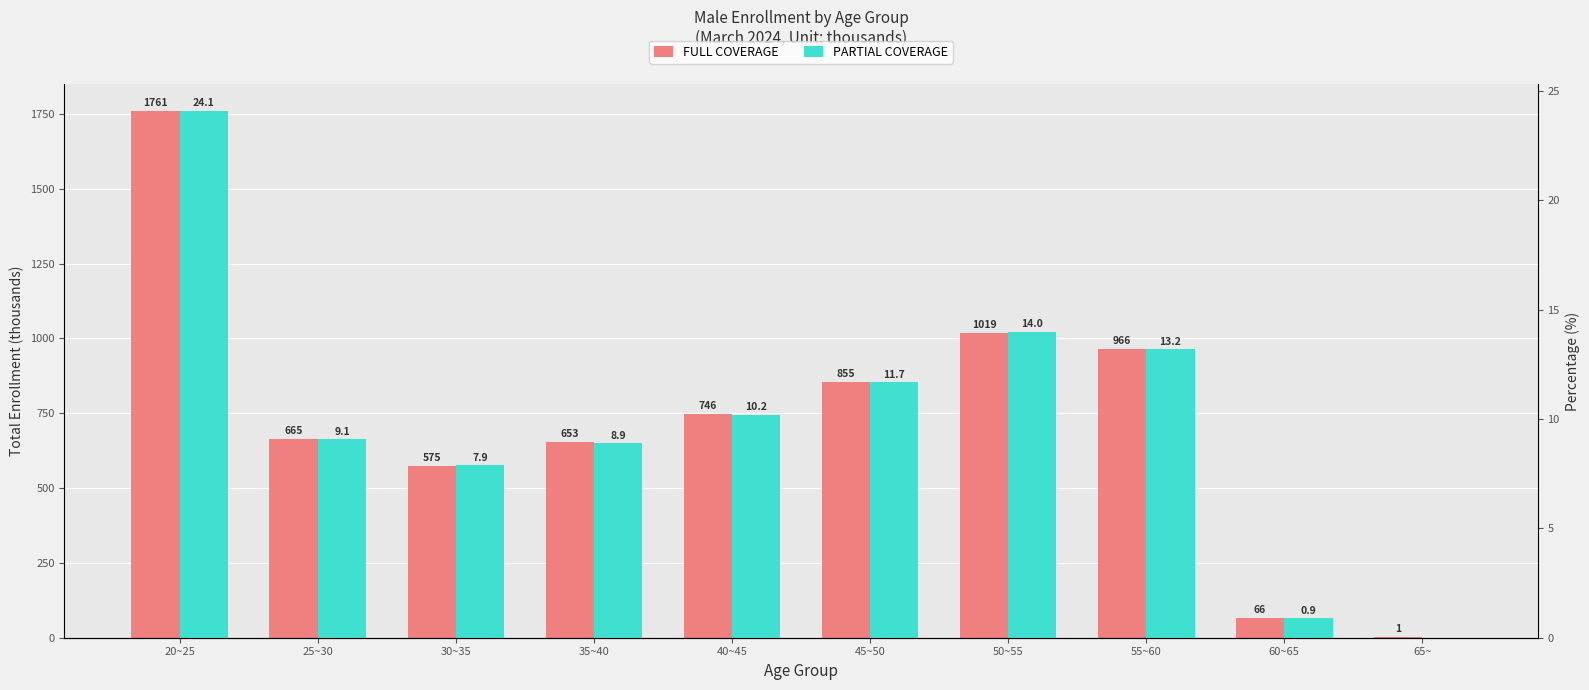

What is the sum of all PARTIAL COVERAGE values?

100.0